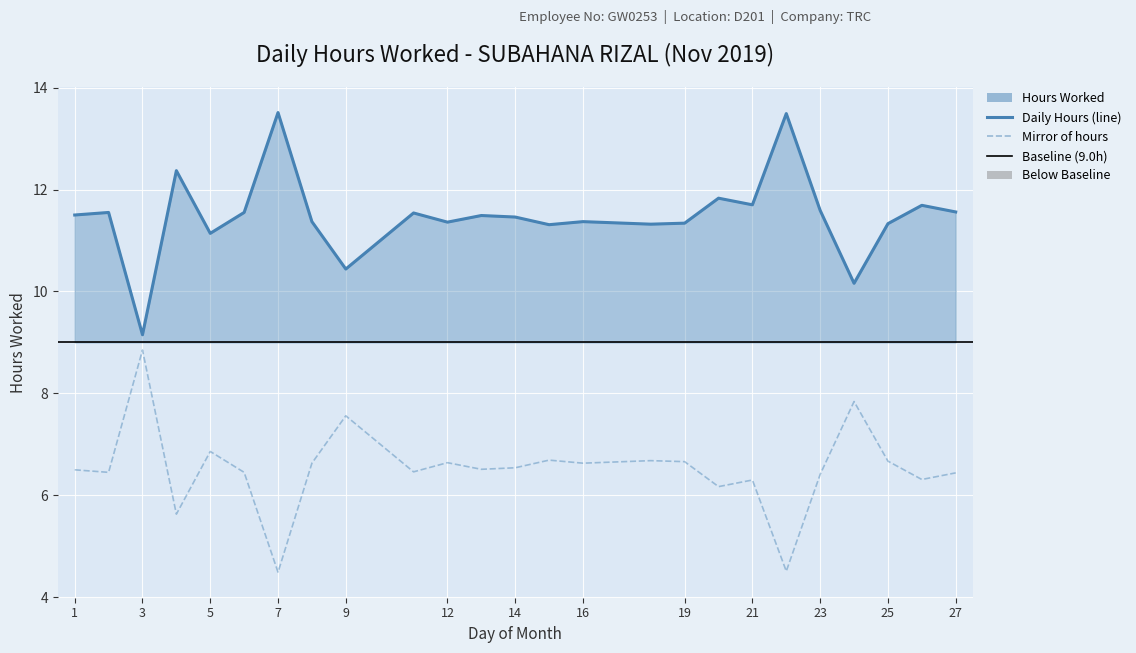

What is the greatest value displayed?

13.5